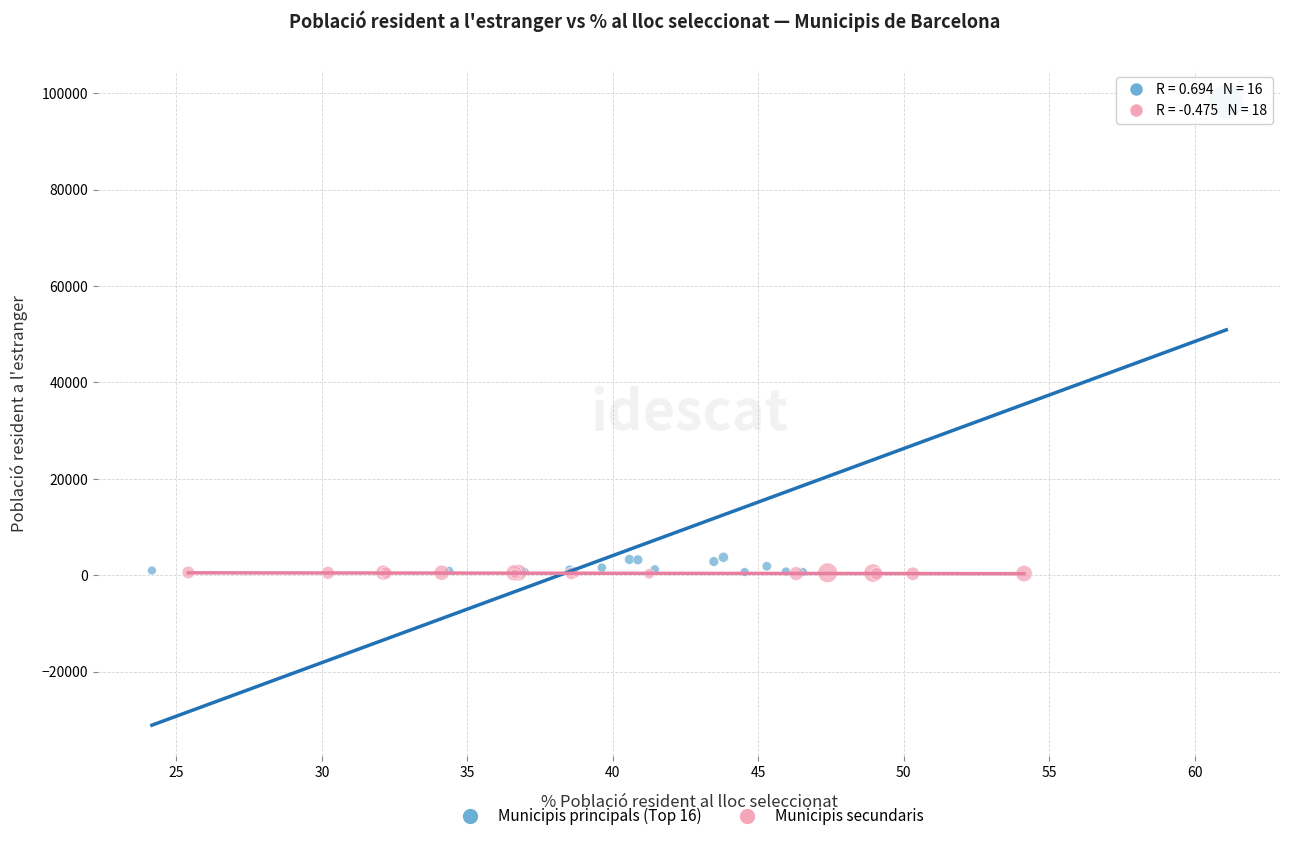

What are all the series names shown in the legend?

Municipis principals (Top 16), Municipis secundaris